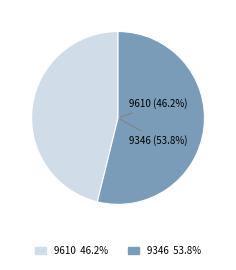

Does any single category account for the majority?

Yes